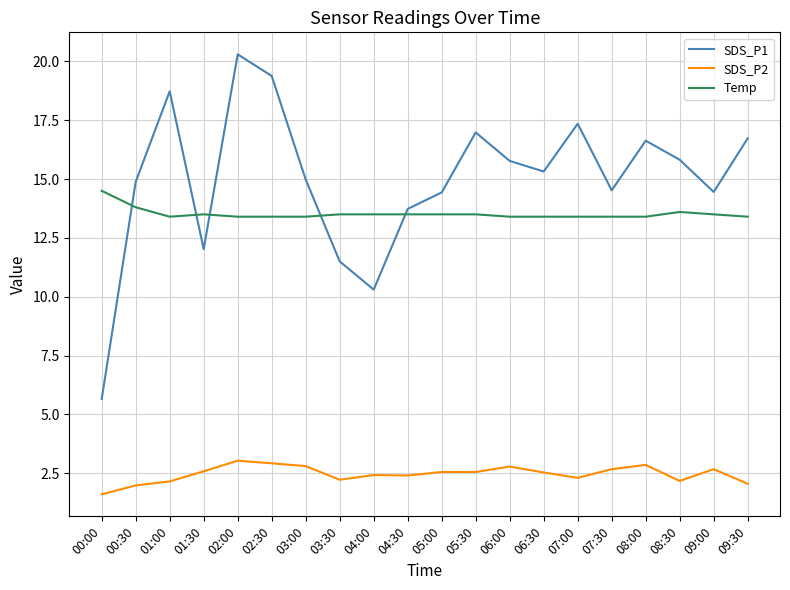

Which series has the widest spread of values?

SDS_P1